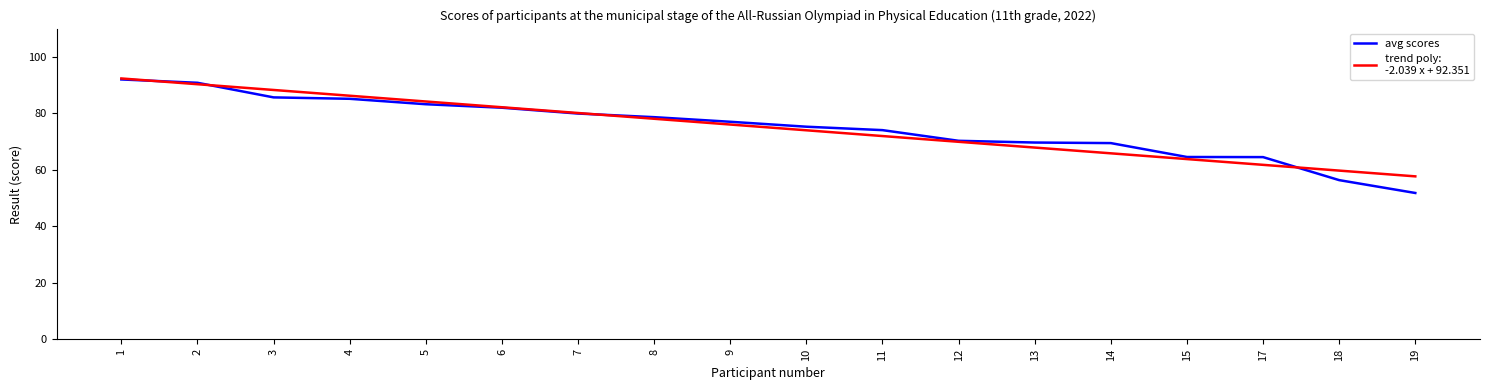

At which category does the chart reach its minimum across all series?

19